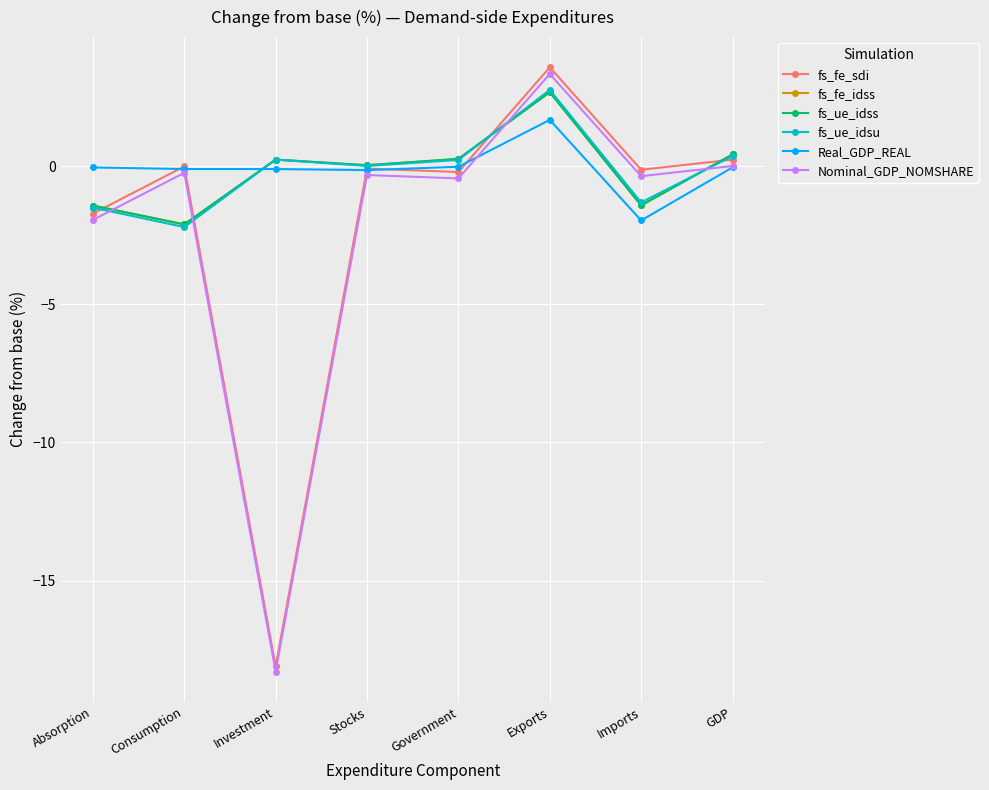

Which has a higher value, Exports or Investment?

Exports